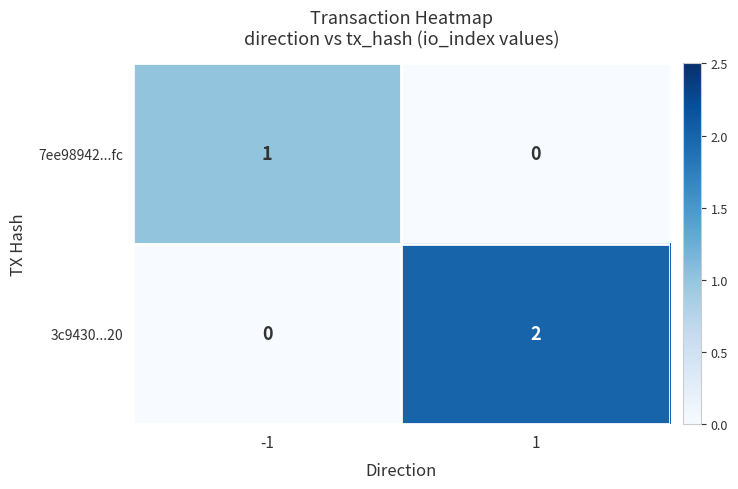

How many data points in 7ee98942...fc are less than 1?

1